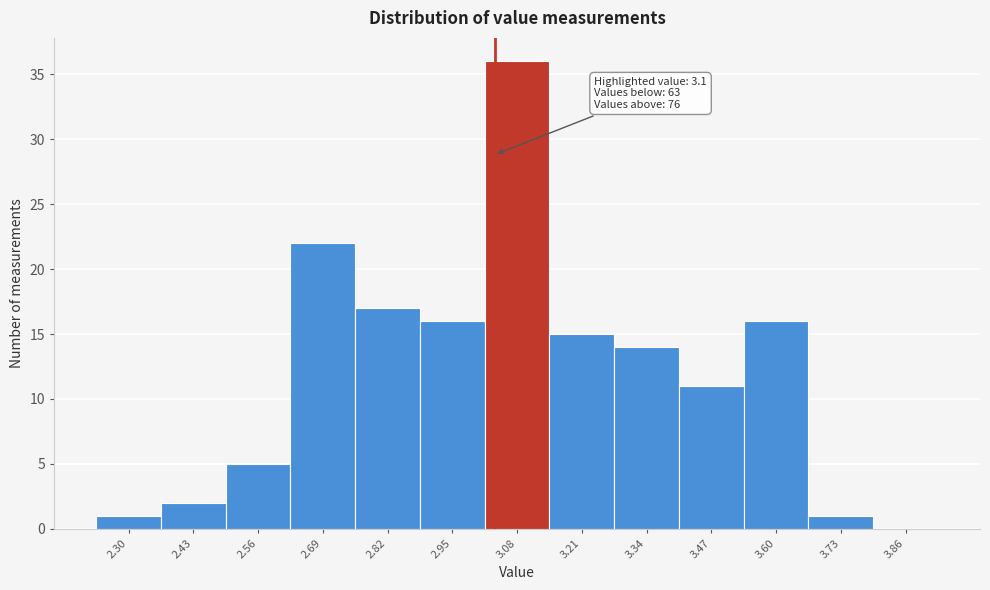

Reading left to right, list all the values displayed in this chart.

2.30=1	2.43=2	2.56=5	2.69=22	2.82=17	2.95=16	3.08=36	3.21=15	3.34=14	3.47=11	3.60=16	3.73=1	3.86=0